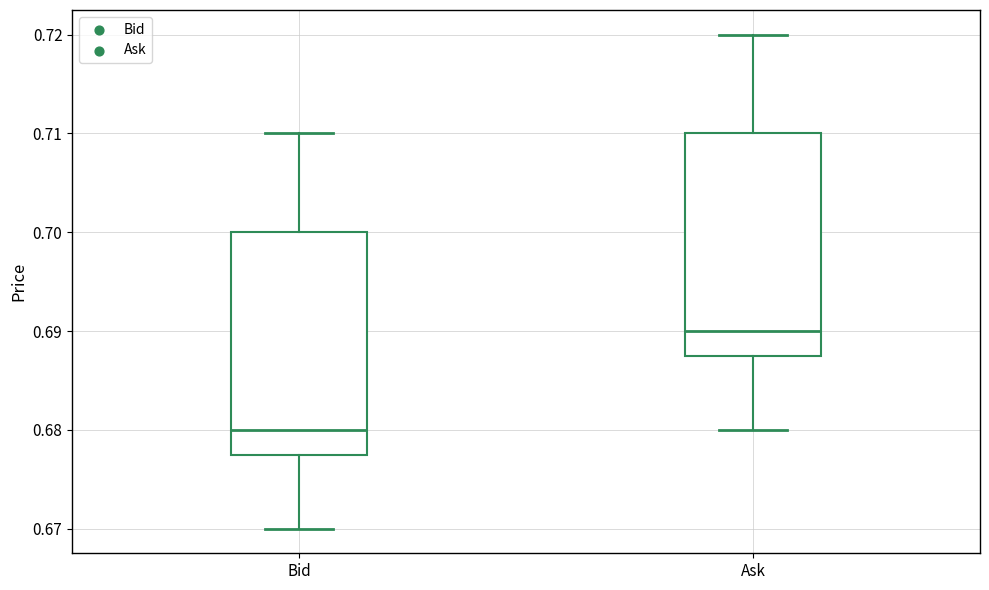

Reading left to right, read every box against the y-axis: the position of its median line, the range the box covers, and the ends of its whiskers. The values are not printed on the chart, so give them approximately, as read against the axis.

Bid: median 0.680, box 0.678 to 0.700, whiskers 0.670 to 0.710
Ask: median 0.690, box 0.688 to 0.710, whiskers 0.680 to 0.720